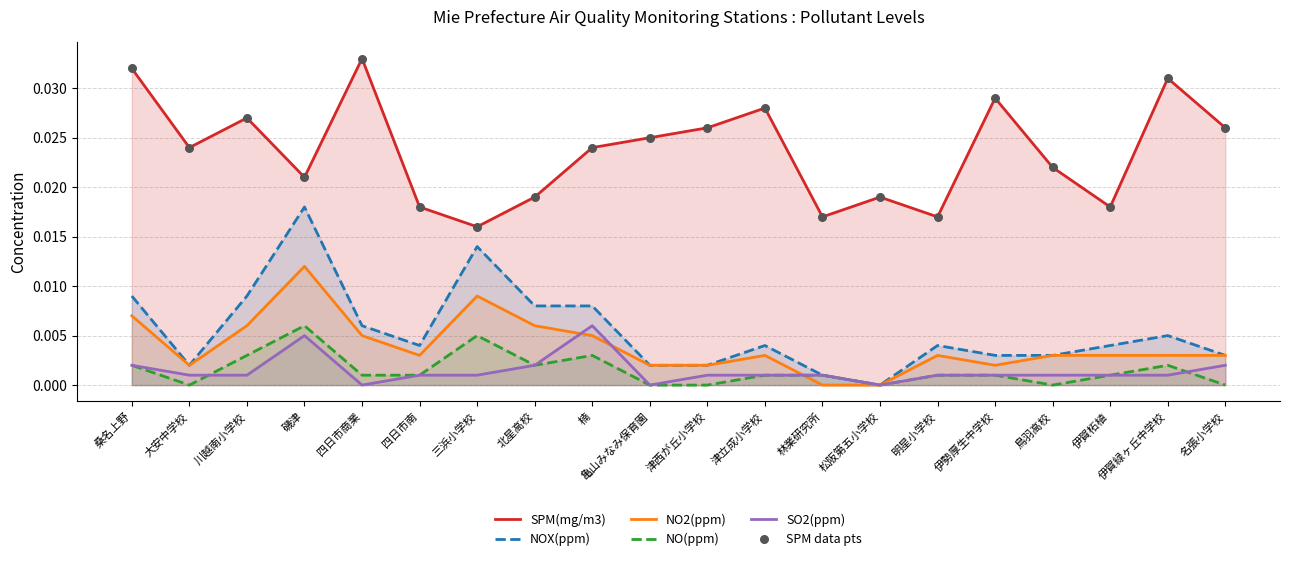

At how many categories does at least one series exceed 0?

20